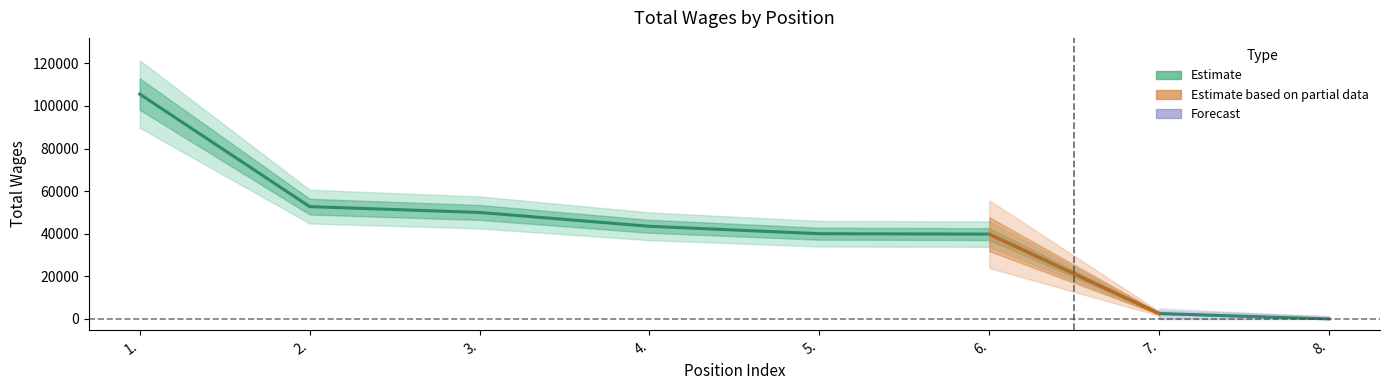

The value at 1. is 164879. True or false?

False